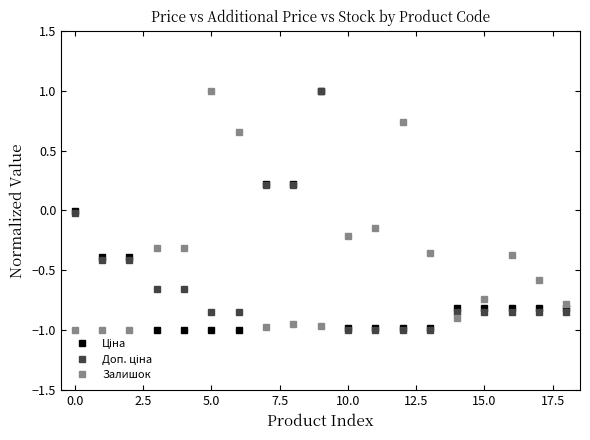

True or false: Залишок has more than 0 points higher than both neighbors.

True